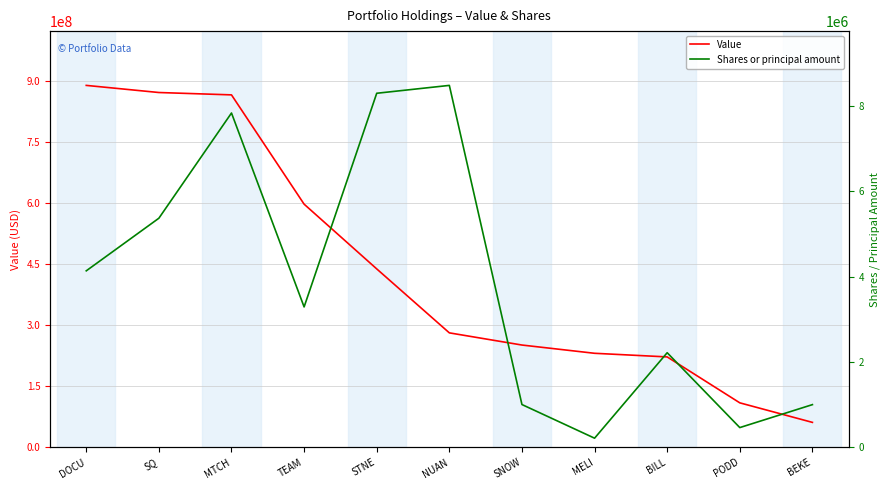

Rank the series at DOCU from lowest to highest value.

Shares or principal amount, Value